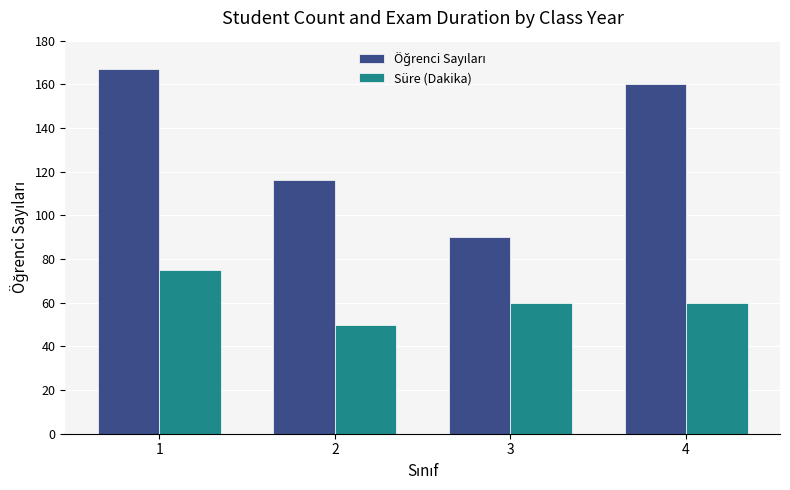

At how many categories does at least one series exceed 107?

3